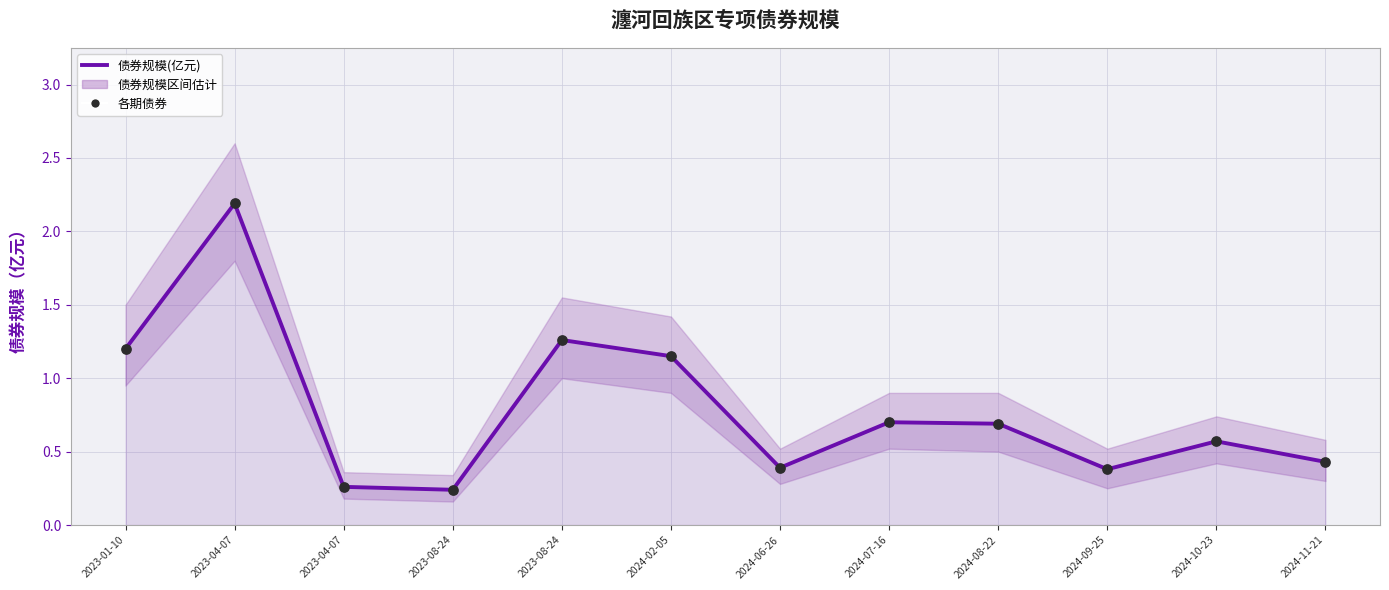

Which series contains the lowest Y value?

债券规模(亿元)